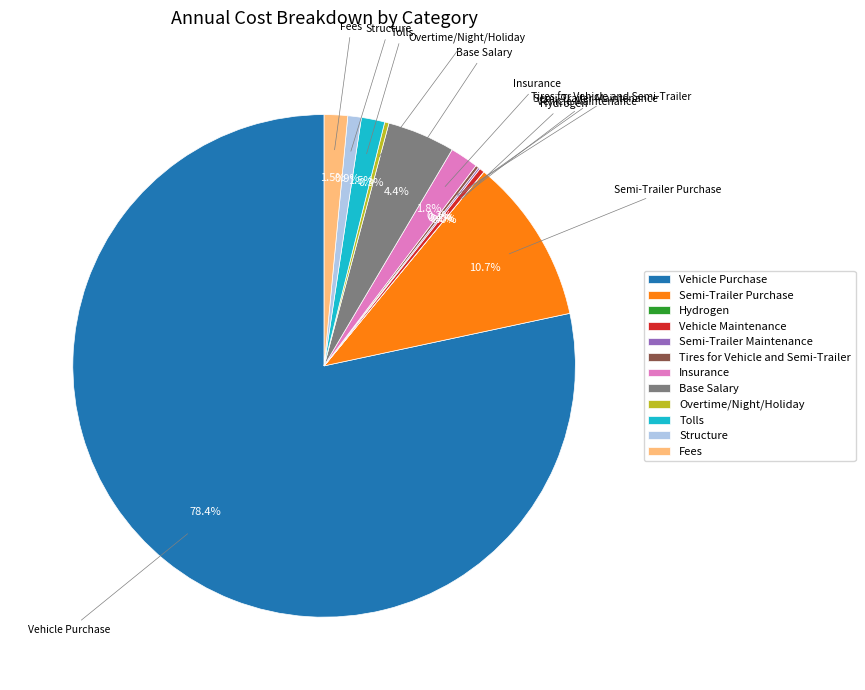

Which category accounts for the majority?

Vehicle Purchase